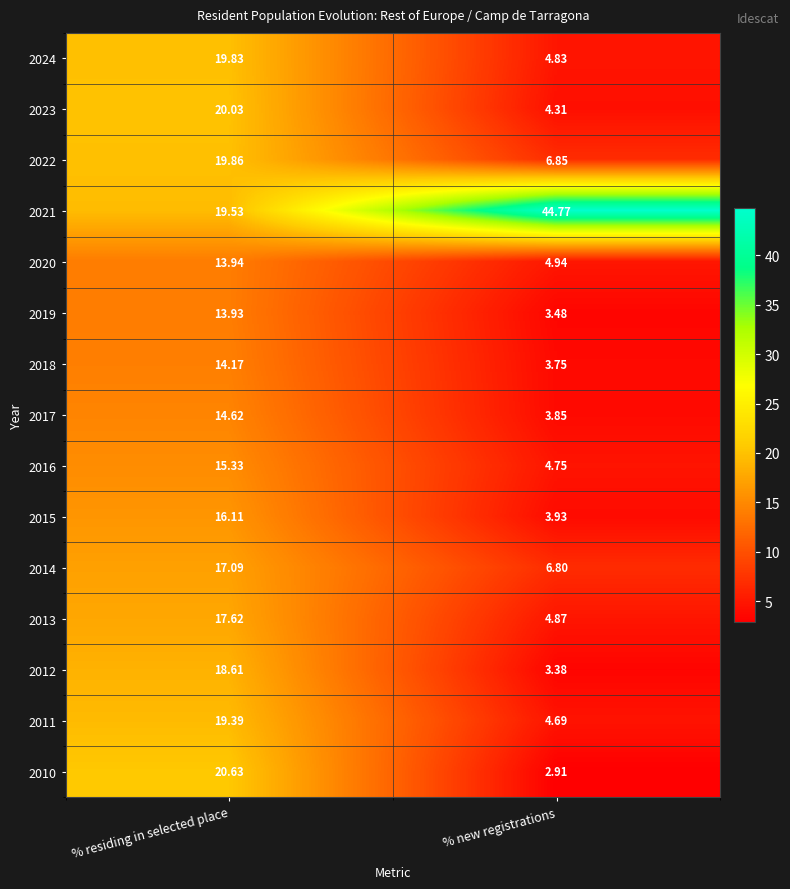

Which series has the largest total across all categories?

2021